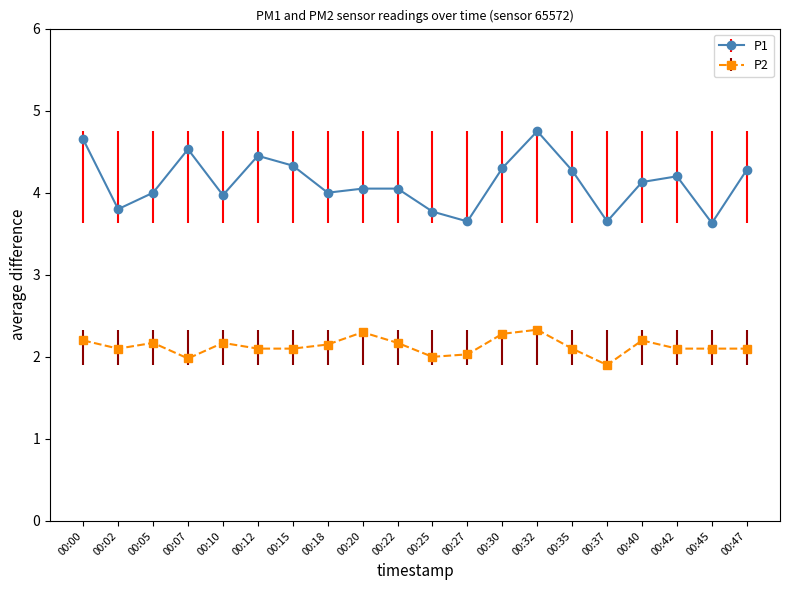

Which series has the largest range (max minus min)?

P1